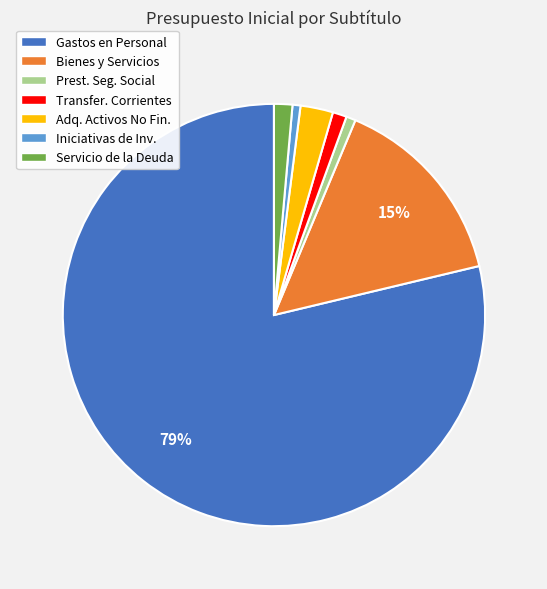

Does any single category account for the majority?

Yes